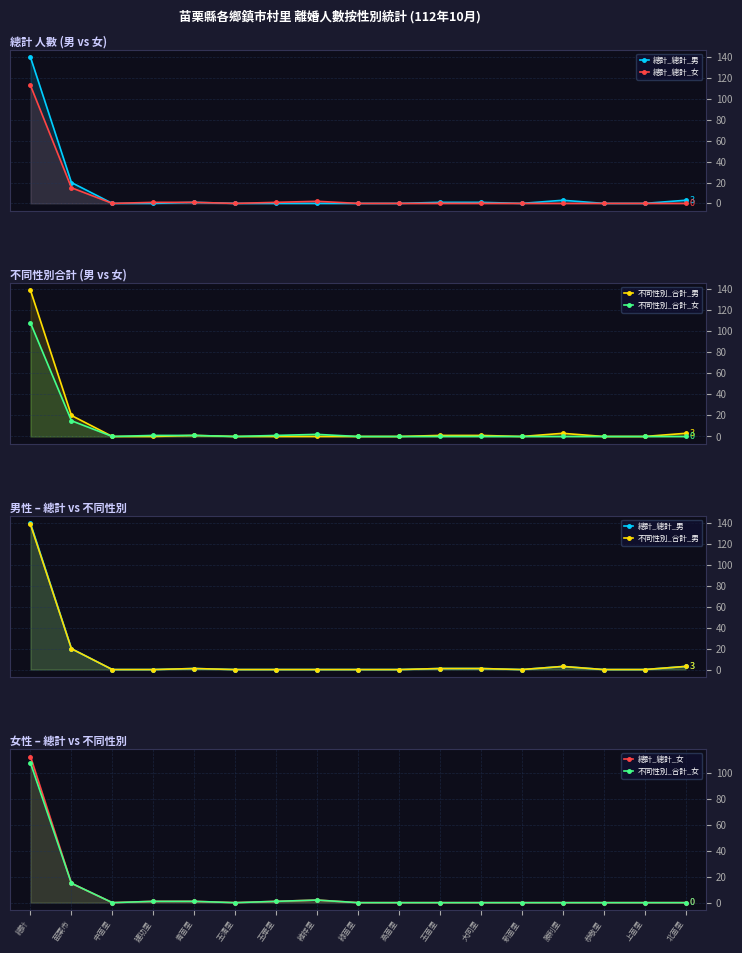

Reading left to right, what are all the values shown in this chart?

總計_總計_男: 總計=140	苗栗市=20	中苗里=0	建功里=0	青苗里=1	玉清里=0	玉華里=0	維祥里=0	綠苗里=0	高苗里=0	玉苗里=1	大同里=1	新苗里=0	勝利里=3	恭敬里=0	上苗里=0	北苗里=3
總計_總計_女: 總計=113	苗栗市=15	中苗里=0	建功里=1	青苗里=1	玉清里=0	玉華里=1	維祥里=2	綠苗里=0	高苗里=0	玉苗里=0	大同里=0	新苗里=0	勝利里=0	恭敬里=0	上苗里=0	北苗里=0
不同性別_合計_男: 總計=139	苗栗市=20	中苗里=0	建功里=0	青苗里=1	玉清里=0	玉華里=0	維祥里=0	綠苗里=0	高苗里=0	玉苗里=1	大同里=1	新苗里=0	勝利里=3	恭敬里=0	上苗里=0	北苗里=3
不同性別_合計_女: 總計=108	苗栗市=15	中苗里=0	建功里=1	青苗里=1	玉清里=0	玉華里=1	維祥里=2	綠苗里=0	高苗里=0	玉苗里=0	大同里=0	新苗里=0	勝利里=0	恭敬里=0	上苗里=0	北苗里=0